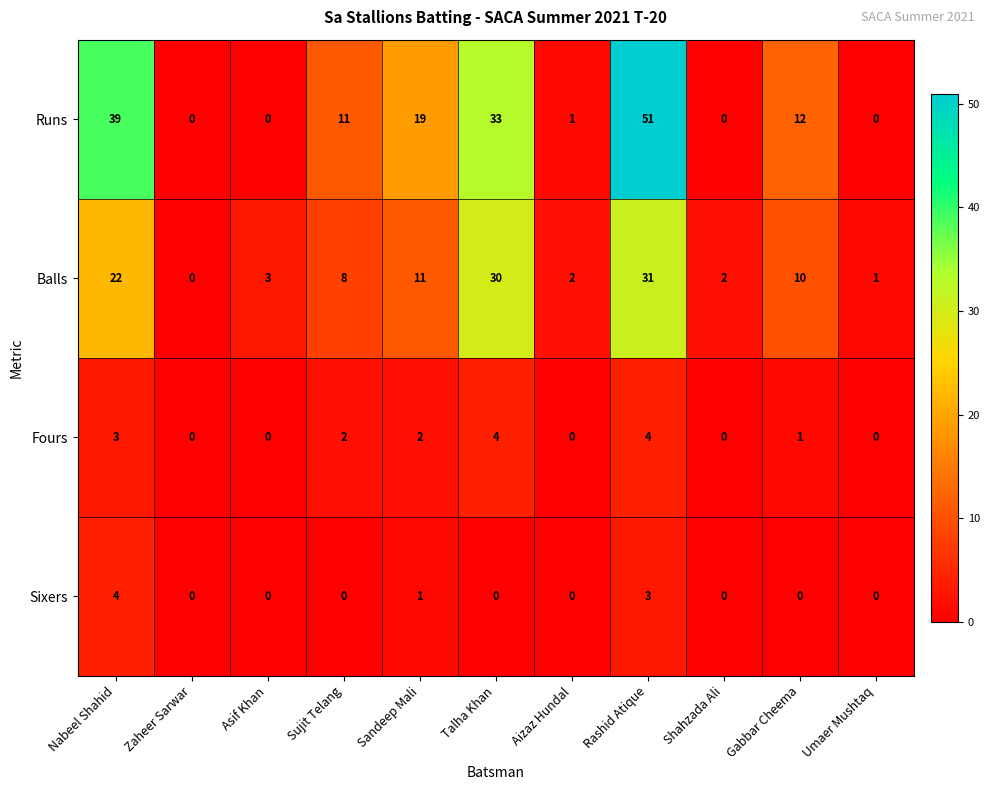

True or false: Fours has a value of 0 at Gabbar Cheema.

False